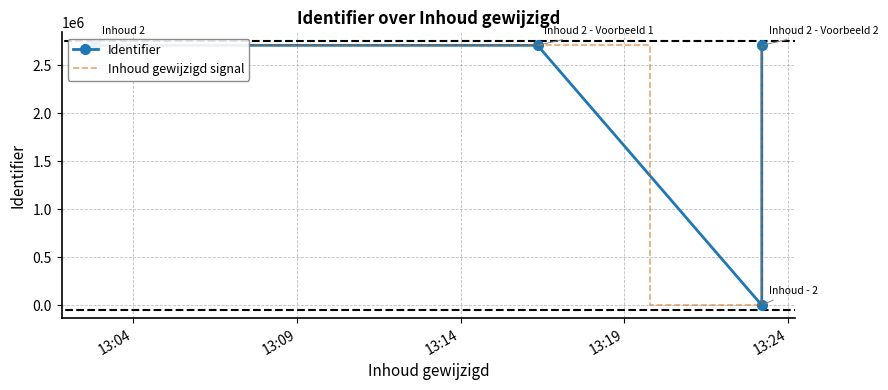

How many interior local peaks does the Inhoud gewijzigd signal series have?

1